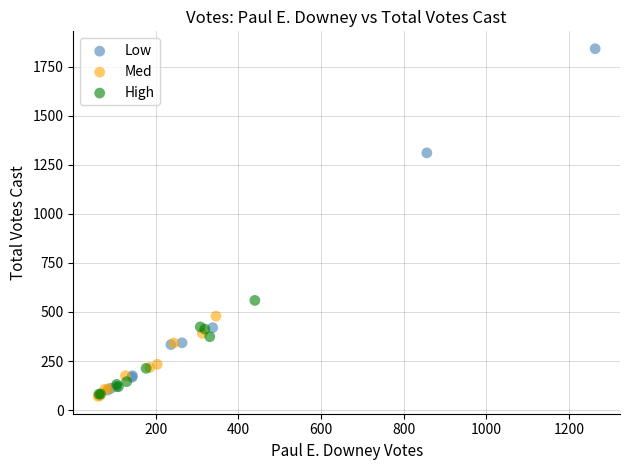

Which series has the largest Y range (max minus min)?

Low